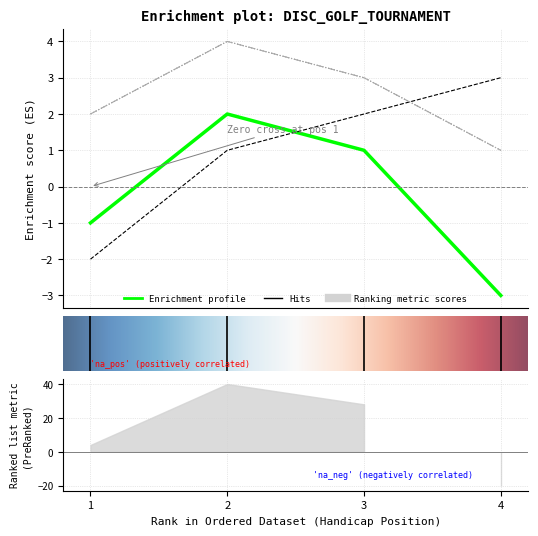

The value of position at 1 is 2. True or false?

True